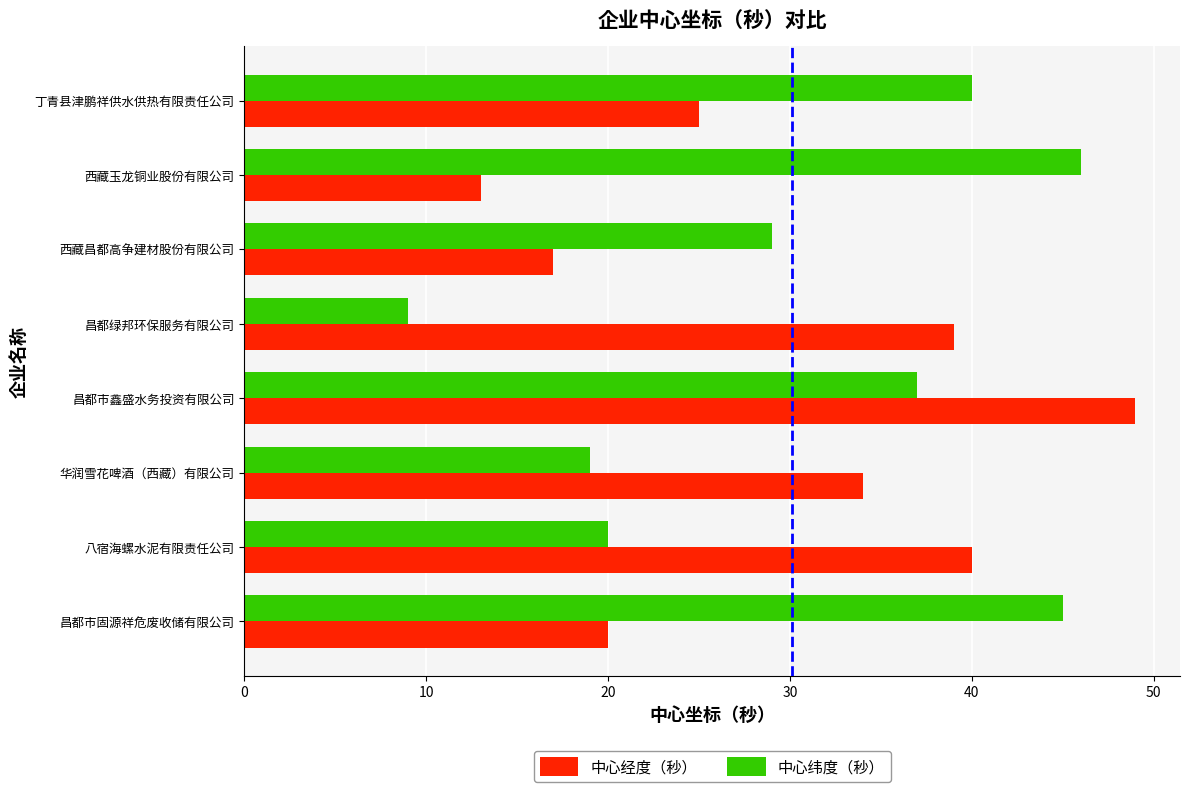

At which category is the sum across all series the highest?

昌都市鑫盛水务投资有限公司